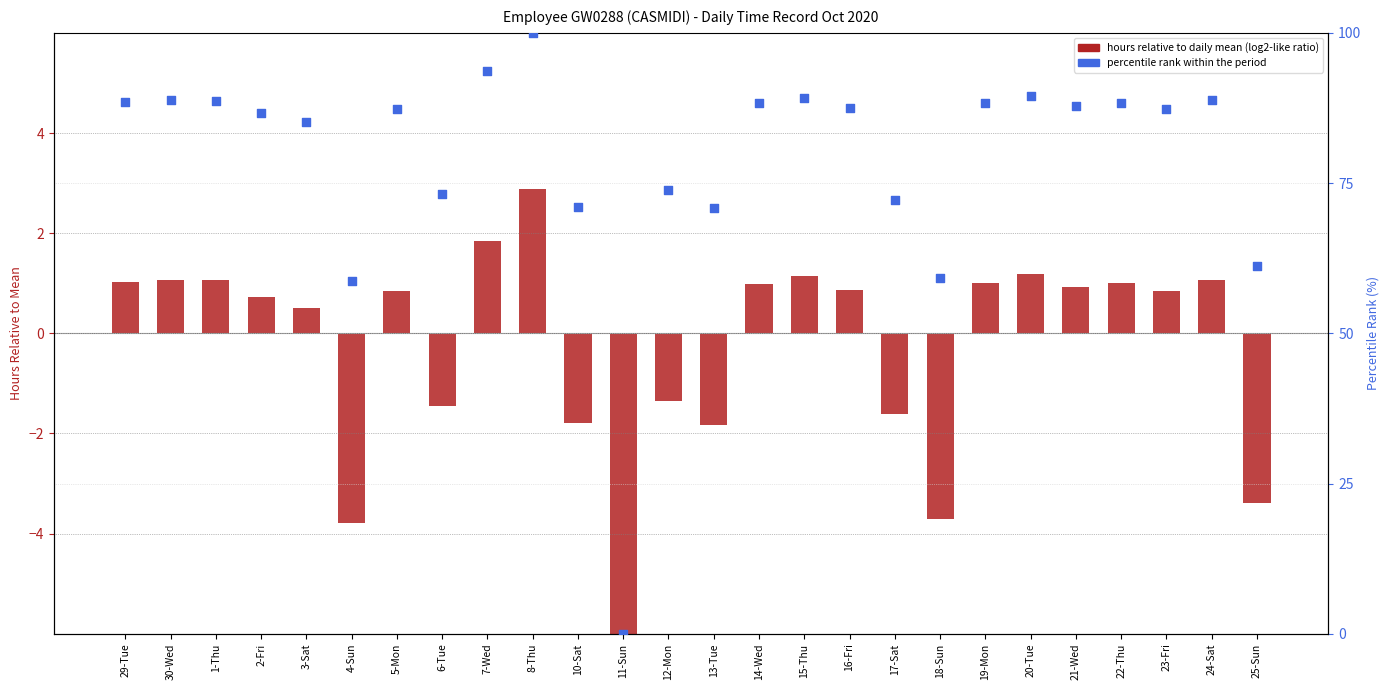

Which series has the largest total across all categories?

percentile rank within period